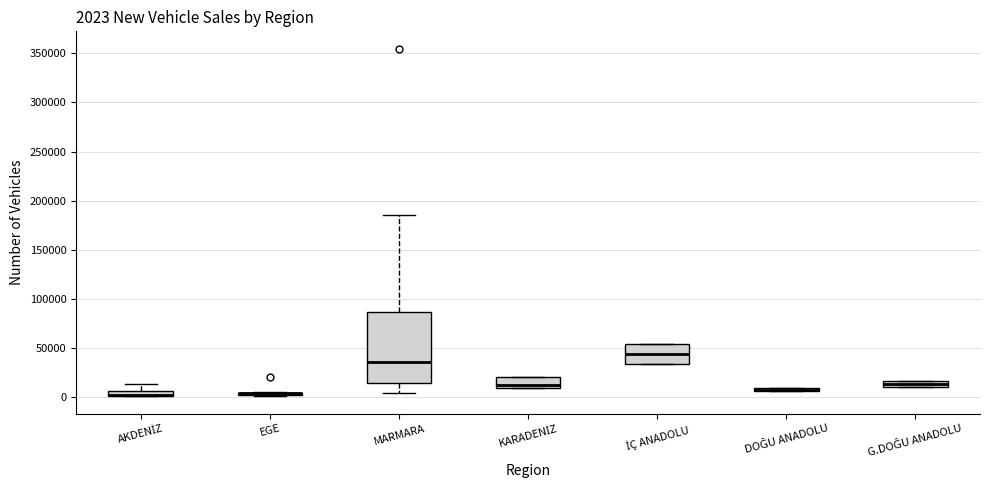

Comparing the boxes themselves (not the whiskers), which one is the tallest?

MARMARA